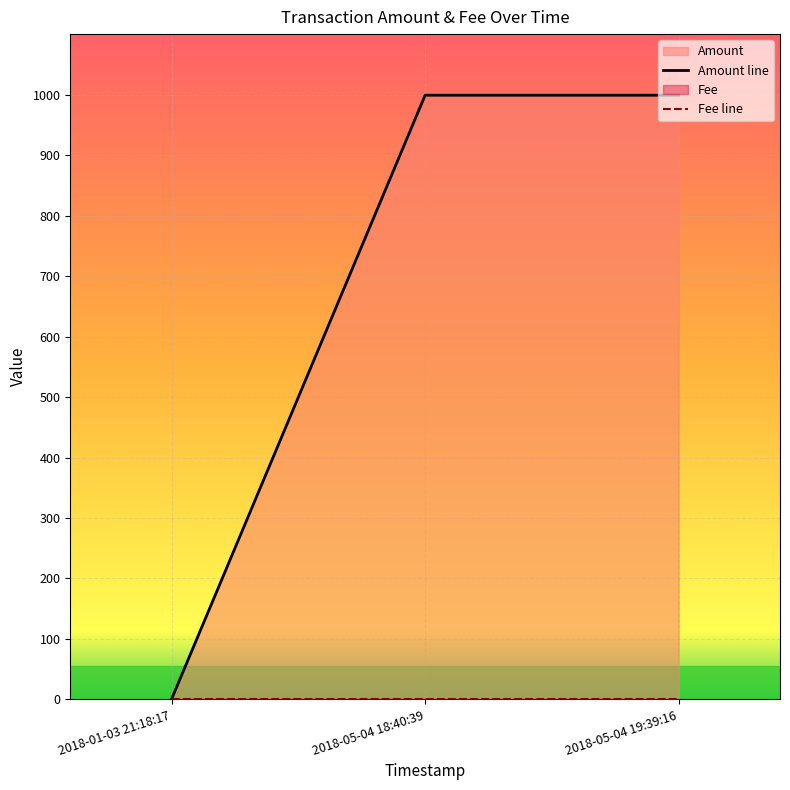

Which category has the lowest value in the Fee series?

2018-05-04 19:39:16